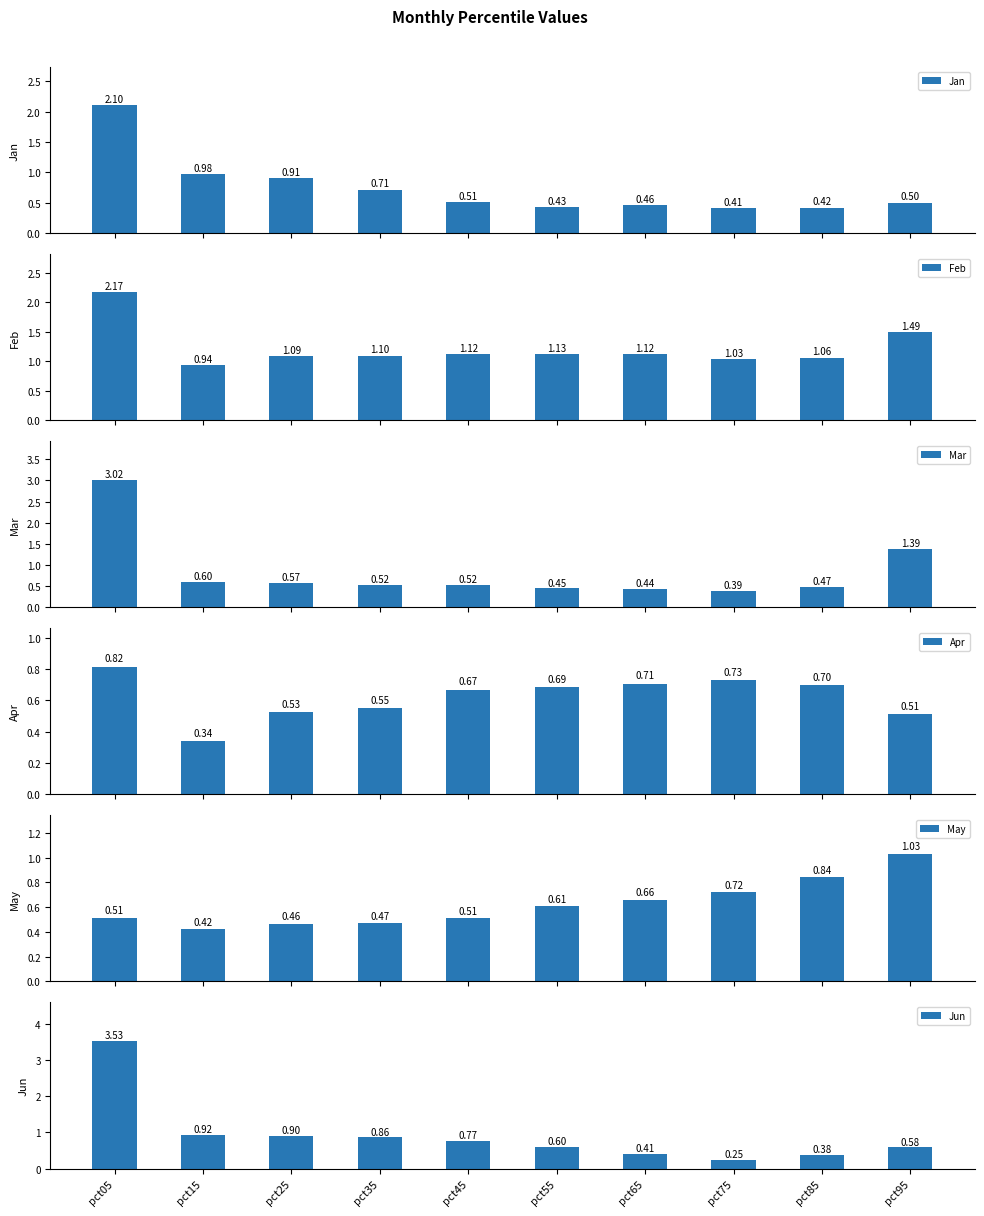

At which category is the sum across all series the highest?

pct05